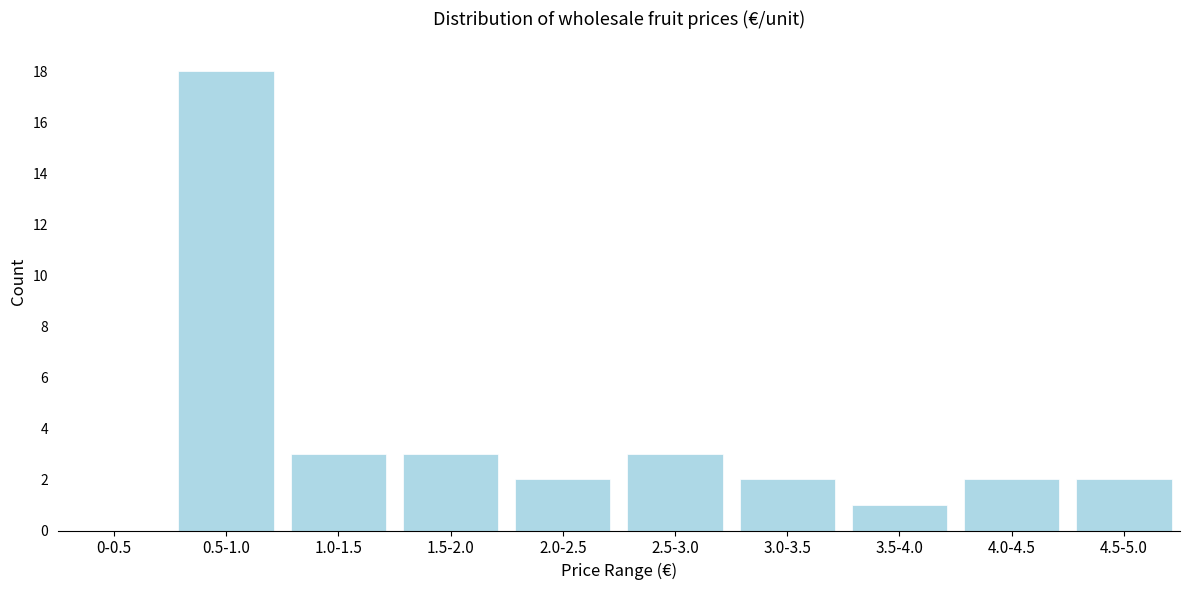

Reading left to right, list all the values displayed in this chart.

0-0.5=0	0.5-1.0=18	1.0-1.5=3	1.5-2.0=3	2.0-2.5=2	2.5-3.0=3	3.0-3.5=2	3.5-4.0=1	4.0-4.5=2	4.5-5.0=2